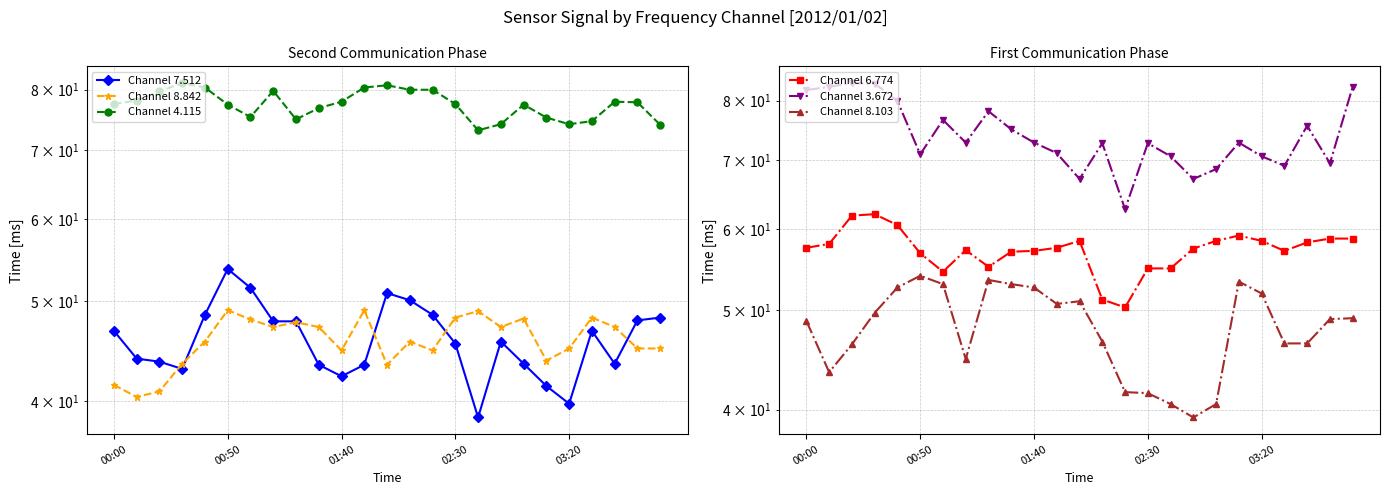

Reading left to right, transcribe all the data shown in this chart.

Channel 7.512: 46.8	44.0	43.7	43.0	48.5	53.7	51.5	47.8	47.8	43.4	42.3	43.4	50.9	50.1	48.5	45.5	38.6	45.7	43.5	41.4	39.8	46.8	43.5	47.9	48.2
Channel 8.842: 41.5	40.4	40.9	43.5	45.7	49.0	48.0	47.2	47.7	47.2	44.8	49.0	43.4	45.7	44.8	48.2	48.9	47.2	48.1	43.8	45.0	48.2	47.2	45.0	45.0
Channel 4.115: 77.5	78.1	79.7	81.2	80.4	77.4	75.3	79.8	74.9	76.8	77.9	80.4	80.8	80.0	80.0	77.5	73.1	74.1	77.4	75.2	74.1	74.6	77.9	77.8	74.0
Channel 6.774: 57.5	58.0	61.8	62.0	60.5	56.8	54.5	57.2	55.1	57.0	57.1	57.5	58.4	51.2	50.3	54.9	54.9	57.4	58.4	59.1	58.4	57.1	58.2	58.7	58.7
Channel 3.672: 81.9	82.5	83.2	83.1	79.9	70.9	76.6	72.8	78.1	75.0	72.8	71.1	67.1	72.7	62.7	72.7	70.6	67.1	68.6	72.8	70.6	69.1	75.6	69.5	82.5
Channel 8.103: 48.8	43.5	46.3	49.7	52.6	54.0	53.0	44.8	53.5	53.0	52.6	50.7	51.0	46.6	41.6	41.5	40.5	39.3	40.5	53.3	51.9	46.4	46.4	49.0	49.1